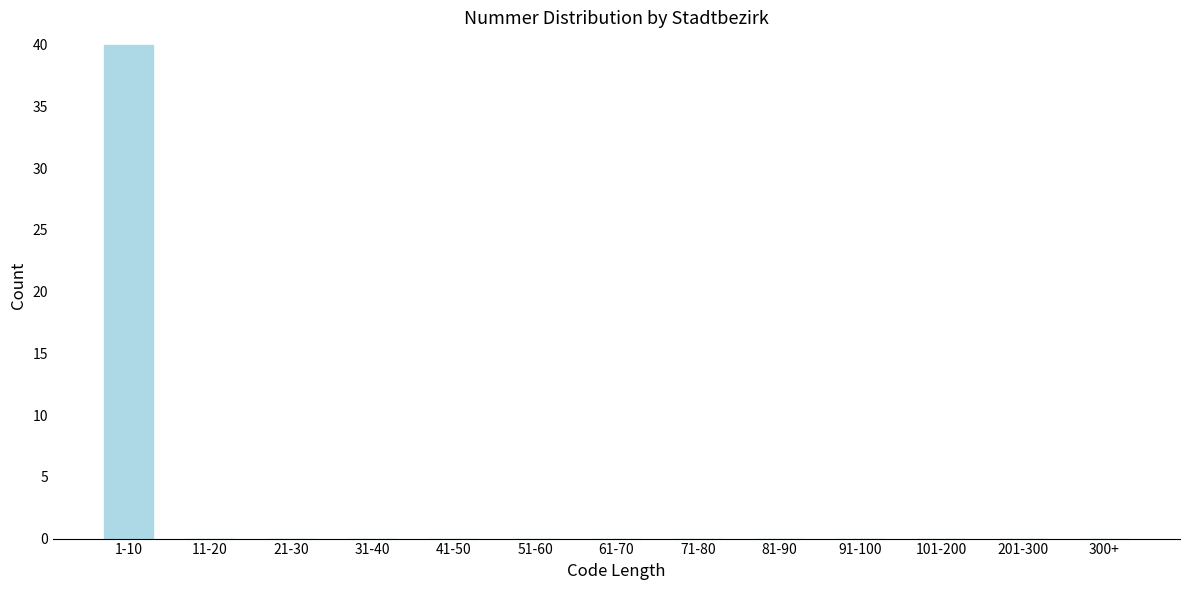

Reading left to right, transcribe all the data shown in this chart.

1-10=40	11-20=0	21-30=0	31-40=0	41-50=0	51-60=0	61-70=0	71-80=0	81-90=0	91-100=0	101-200=0	201-300=0	300+=0